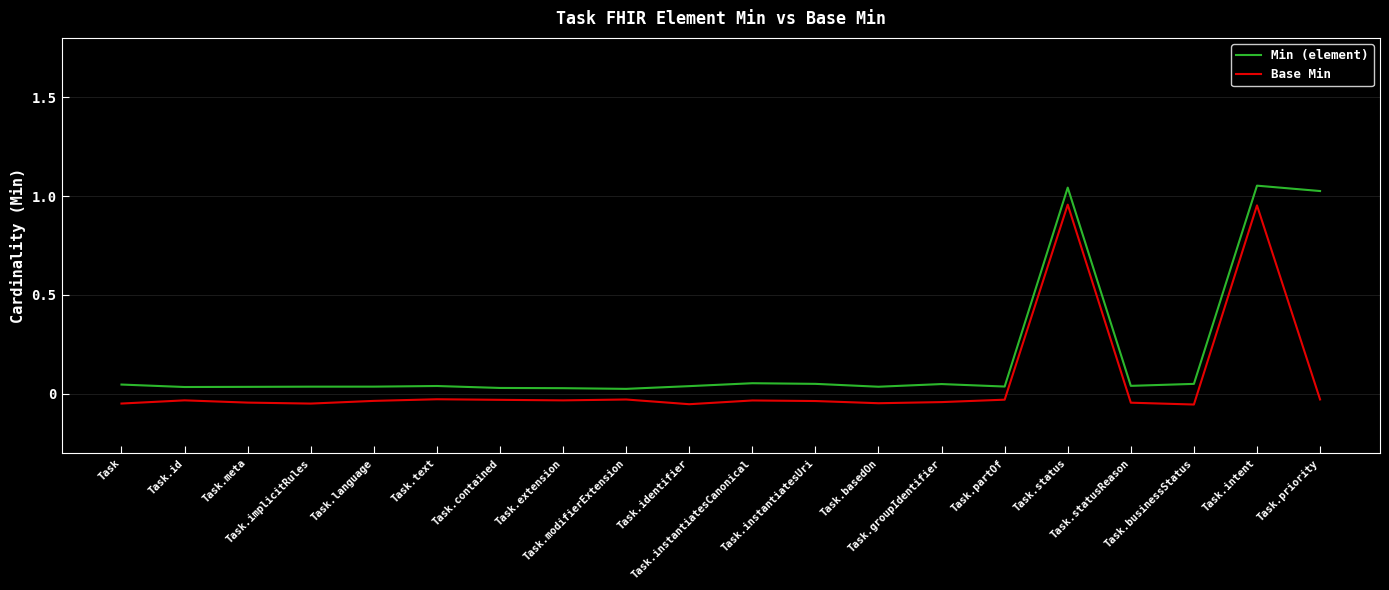

List the series in order of their peak value, highest first.

Min (element), Base Min